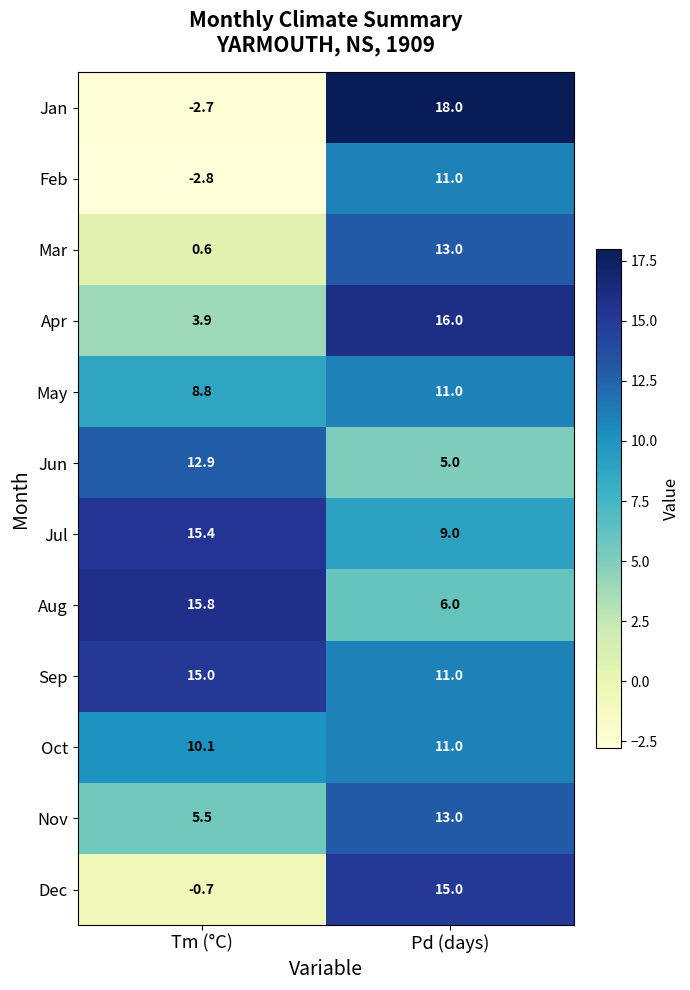

Which series changed the most between Tm (°C) and Pd (days)?

Jan